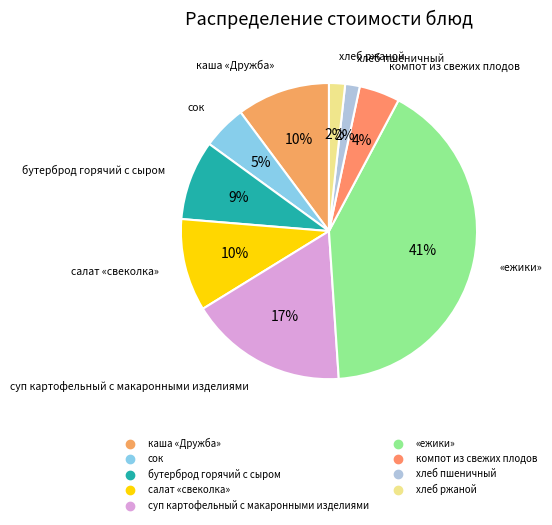

Count the number of slices in the pie.

9